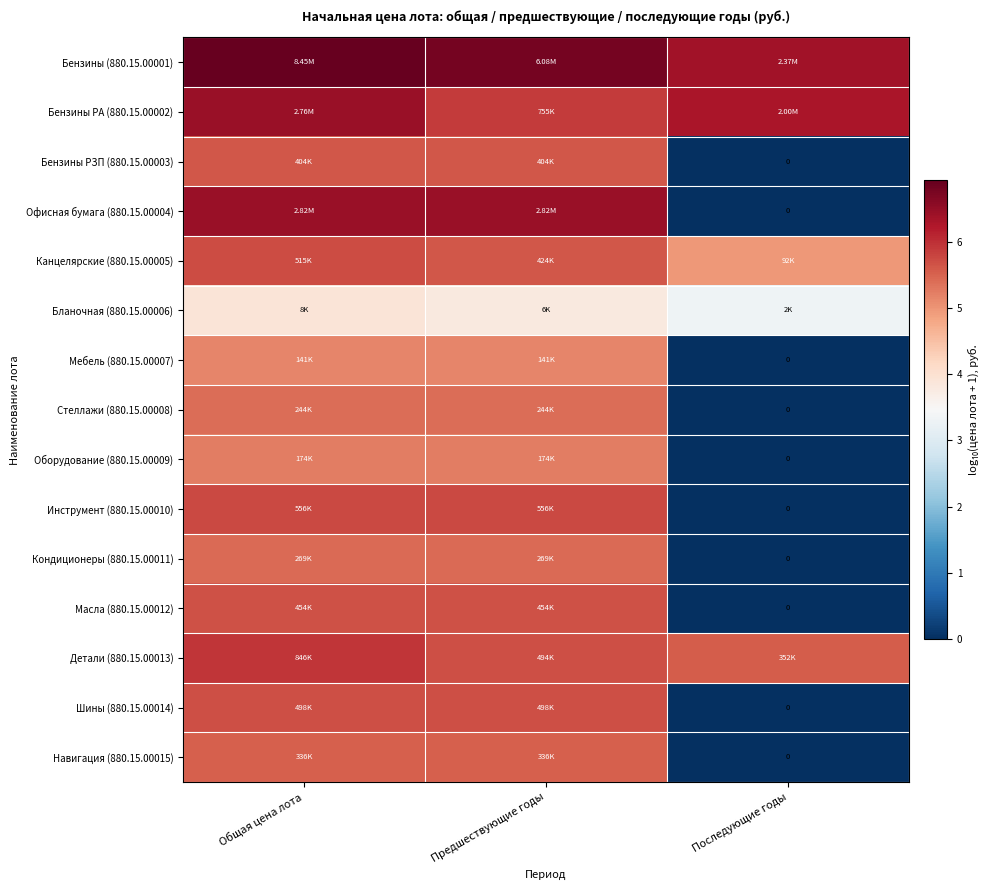

Which category has the highest value in the Бензины РЗП (880.15.00003) series?

Общая цена лота